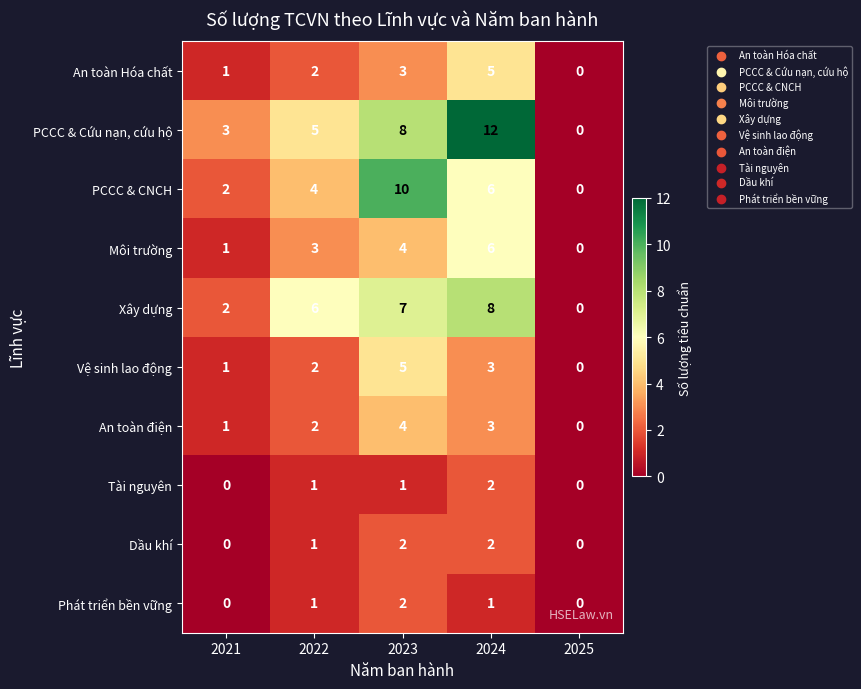

Which series has the widest spread of values?

PCCC & Cứu nạn, cứu hộ